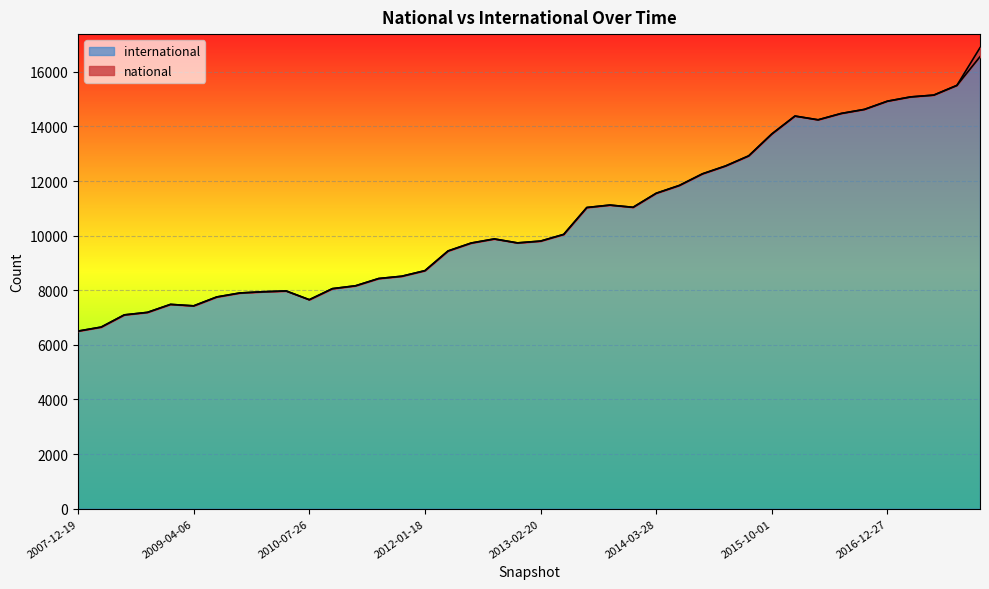

What is the difference between the maximum and minimum values?

10051